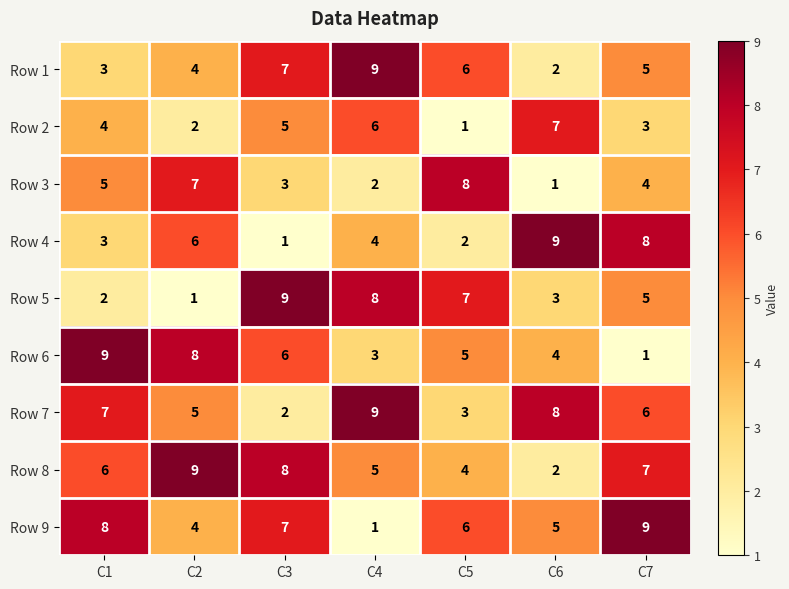

Is it true that Row 7 equals 9 at C4?

True